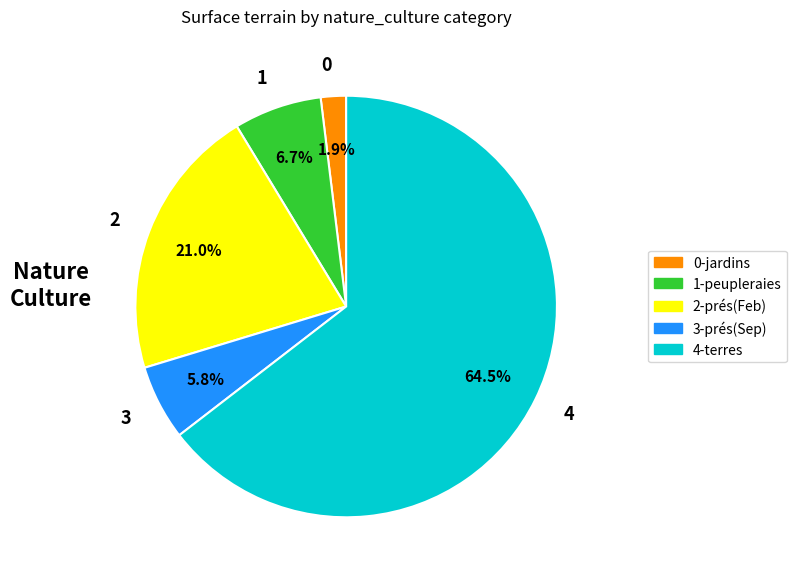

Is there any slice that represents more than half of the pie?

Yes